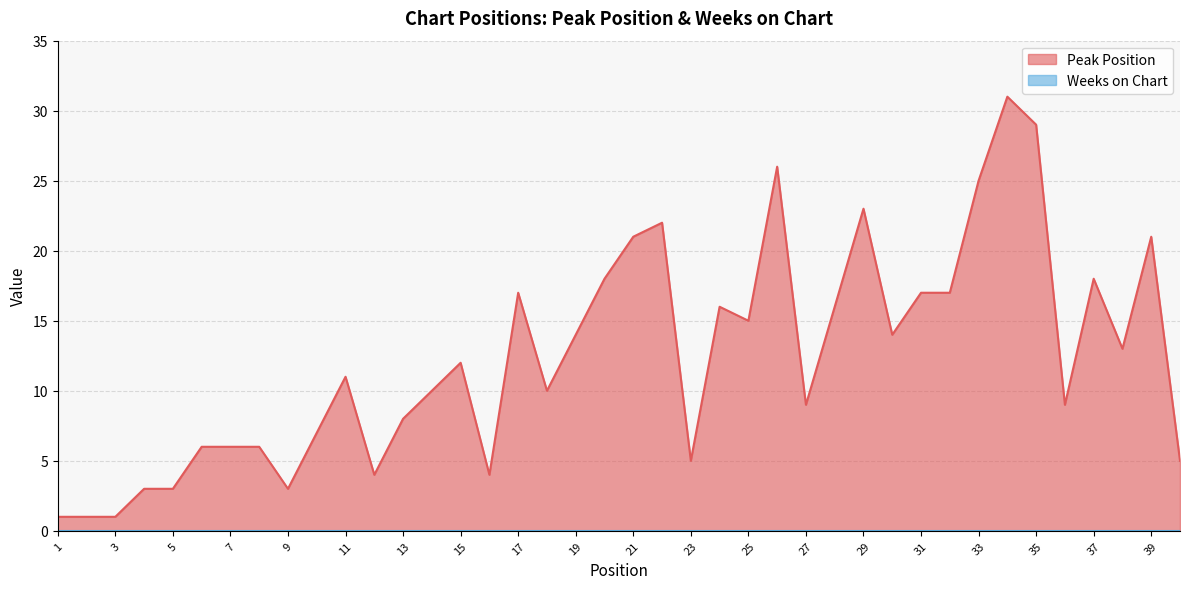

Reading left to right, list all the values displayed in this chart.

1	1	1	3	3	6	6	6	3	7	11	4	8	10	12	4	17	10	14	18	21	22	5	16	15	26	9	16	23	14	17	17	25	31	29	9	18	13	21	5